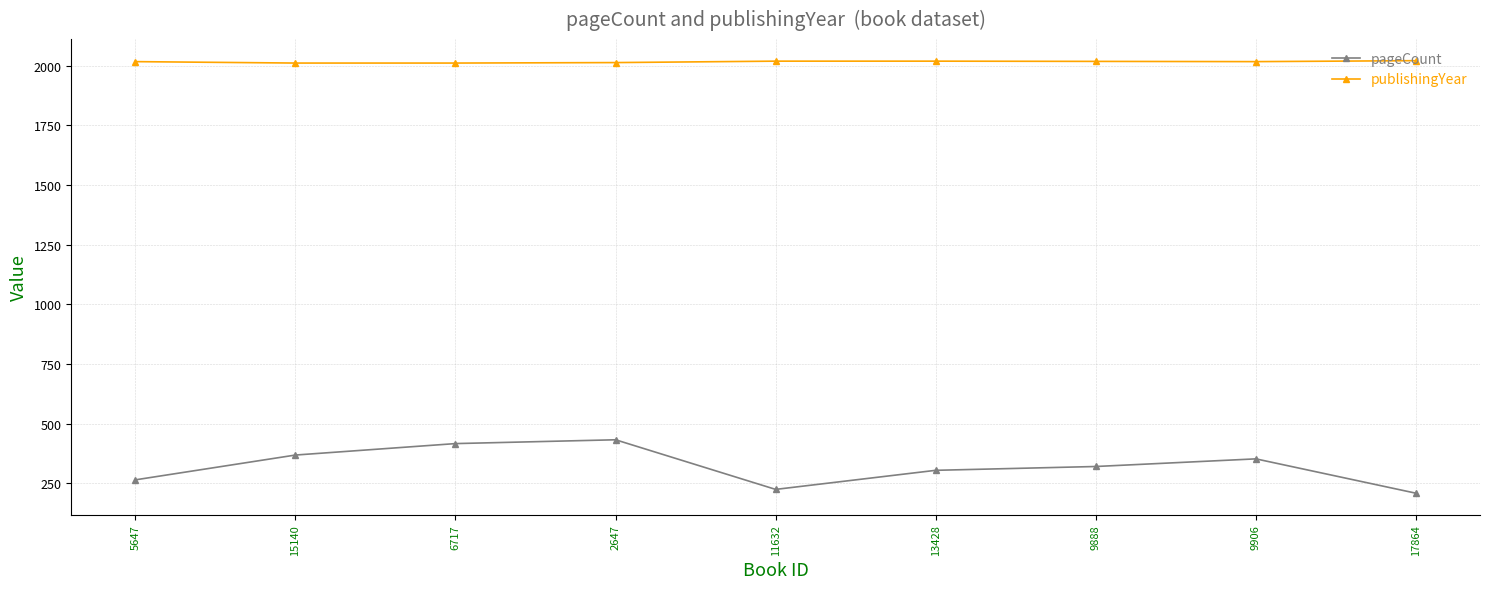

True or false: publishingYear and pageCount cross at least once.

False